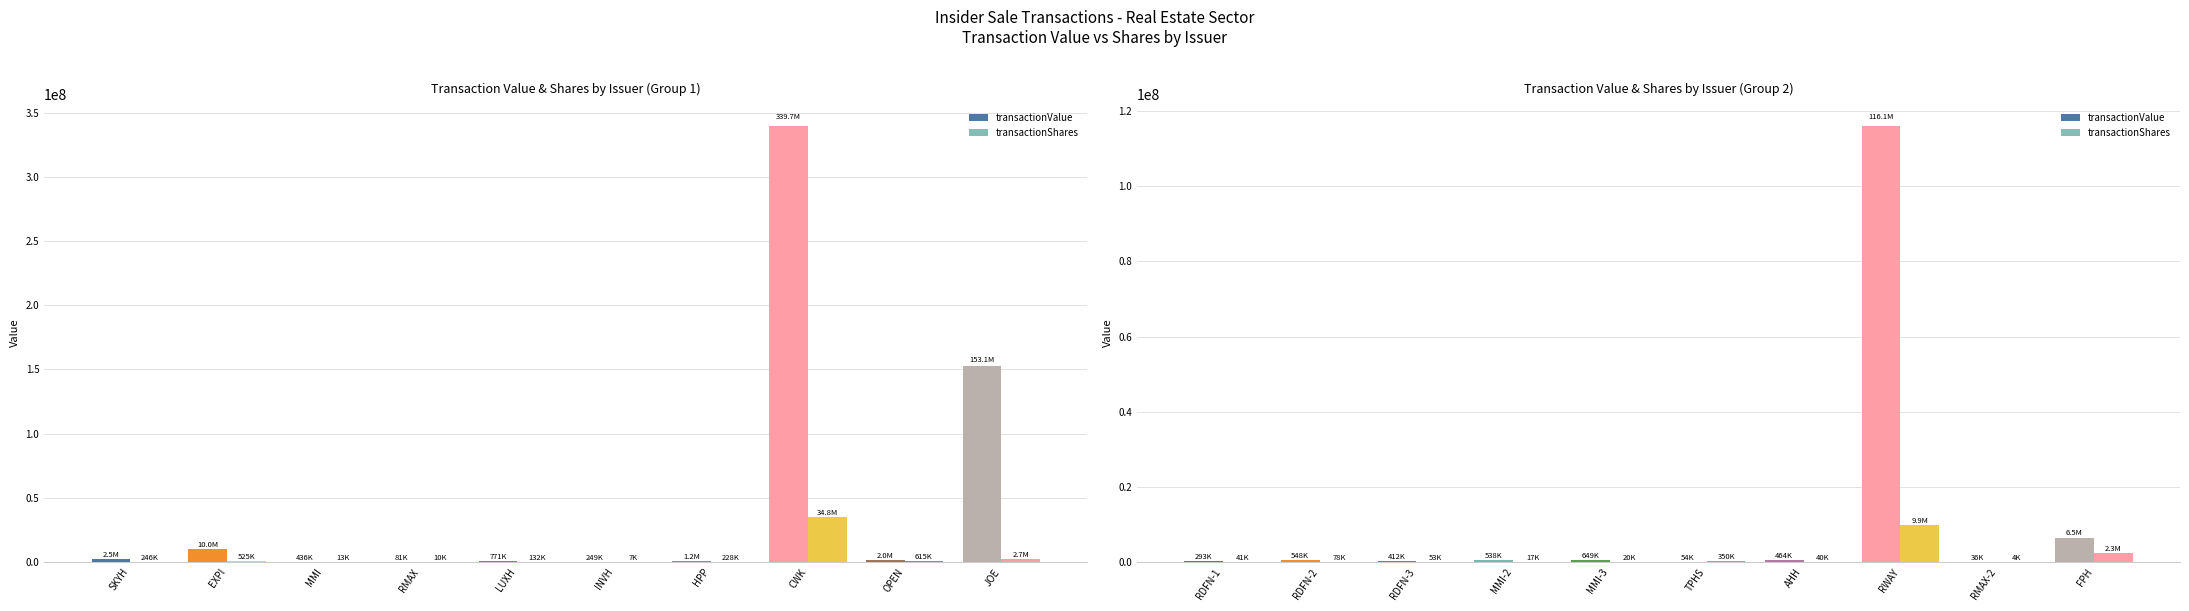

Which series has the largest total across all categories?

transactionValue